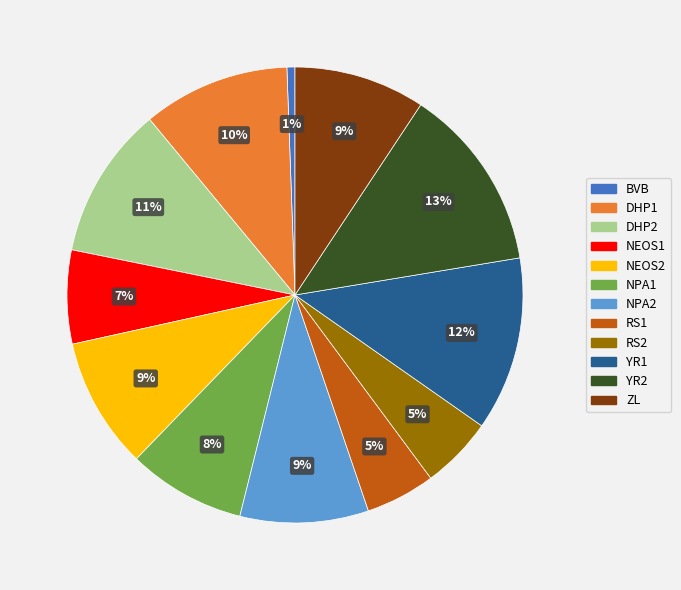

Do NEOS1 and BVB together represent more than half of the pie?

No